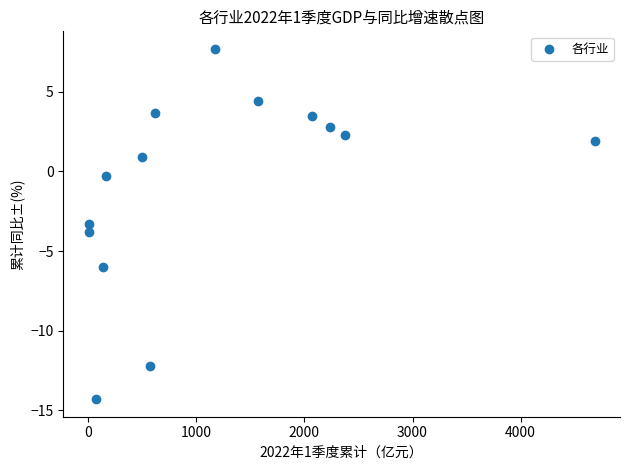

What is the range of Y values (max minus min)?

22.0